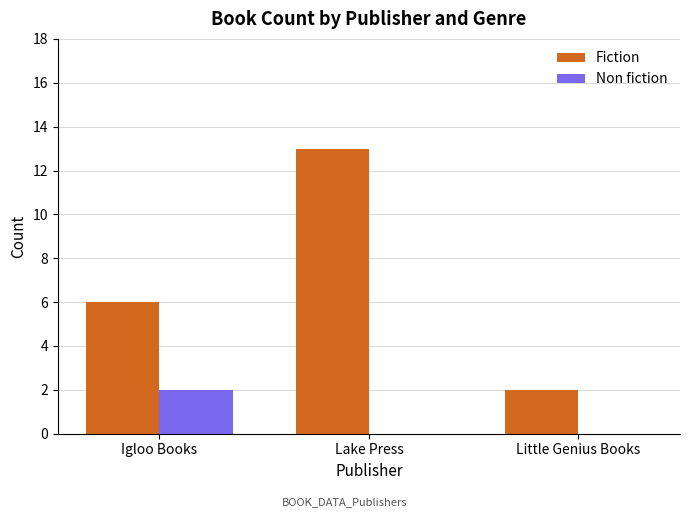

Is the value of Non fiction at Lake Press greater than the value of Fiction at Igloo Books?

No